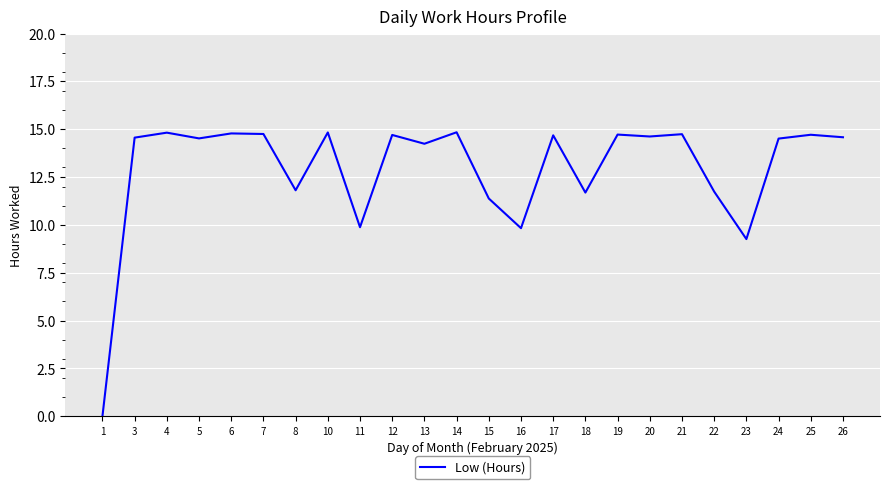

Where is the data nearest to the value 7?

23